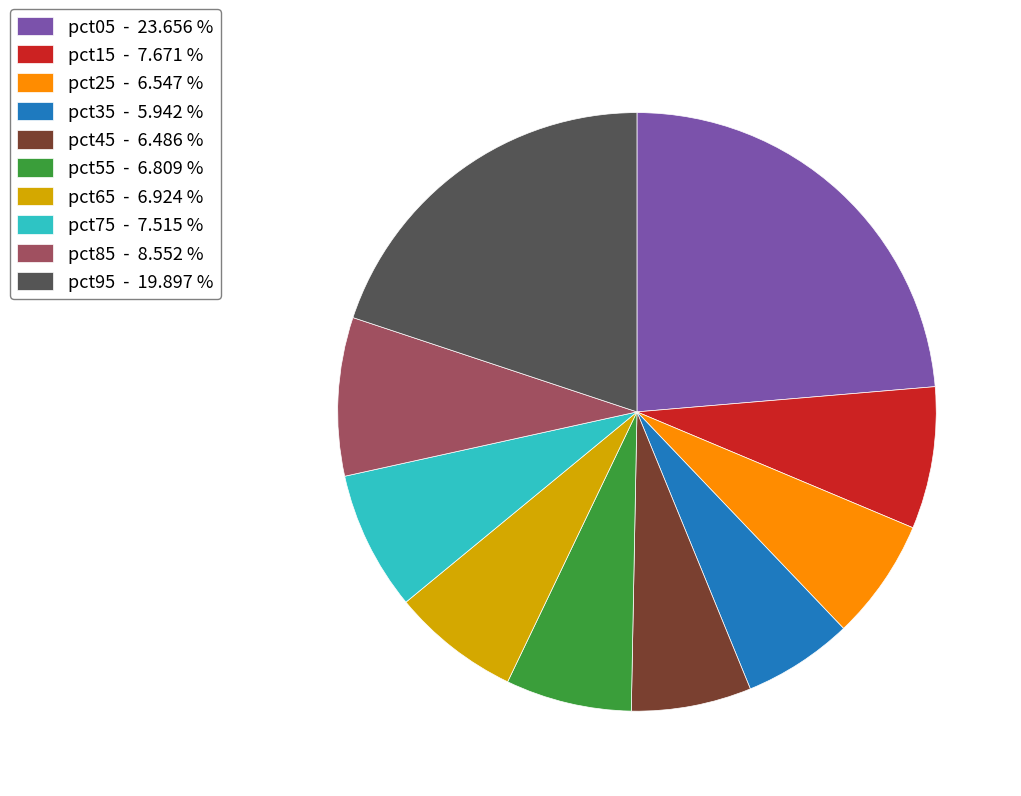

Do pct15 - 7.671 % and pct55 - 6.809 % together represent more than half of the pie?

No